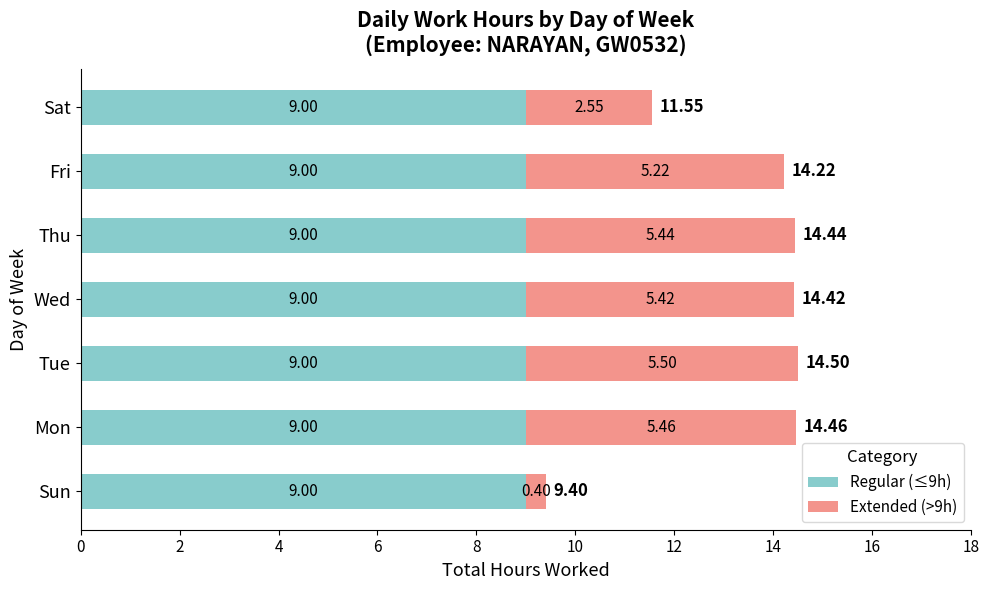

What is the sum of the Regular (≤9h) values at Sun and Sat?

18.0